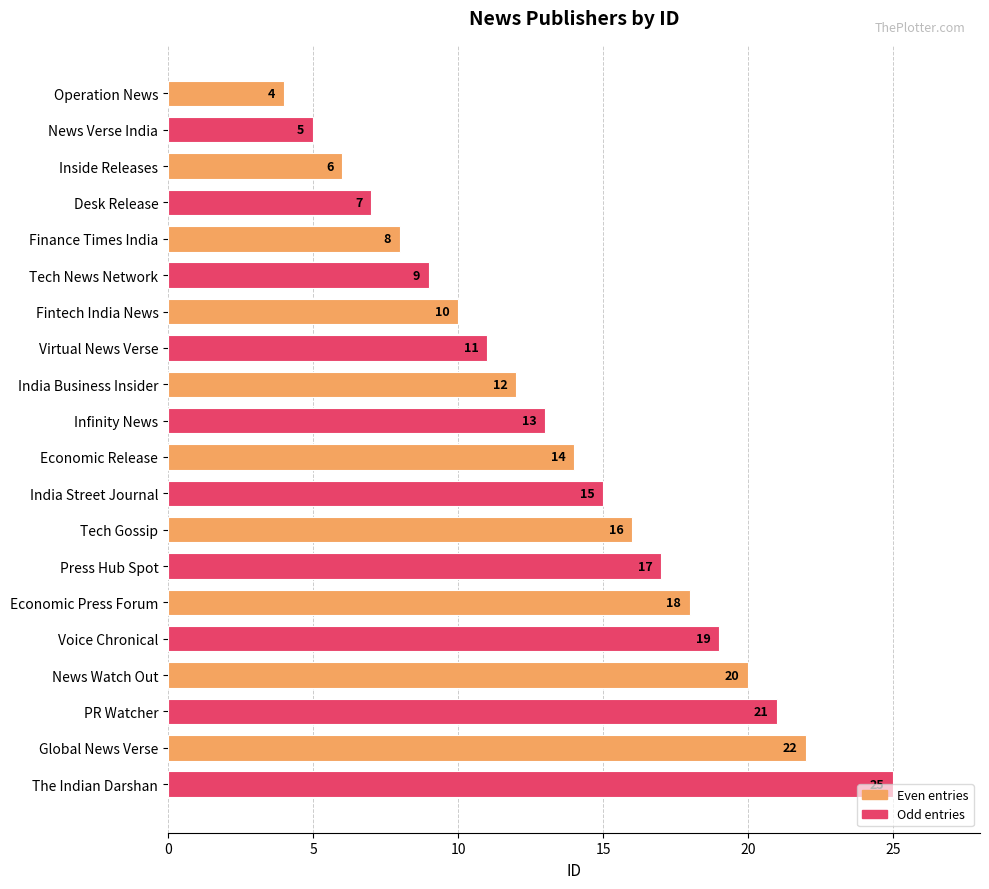

List the labels in order of value, smallest first.

Operation News, News Verse India, Inside Releases, Desk Release, Finance Times India, Tech News Network, Fintech India News, Virtual News Verse, India Business Insider, Infinity News, Economic Release, India Street Journal, Tech Gossip, Press Hub Spot, Economic Press Forum, Voice Chronical, News Watch Out, PR Watcher, Global News Verse, The Indian Darshan